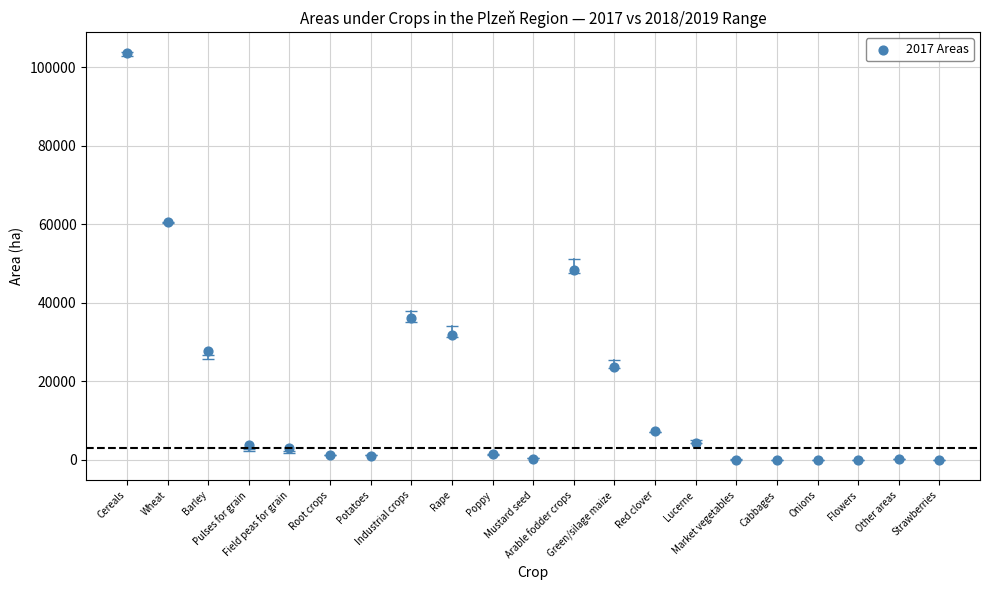

What is the range of Y values (max minus min)?

103768.8